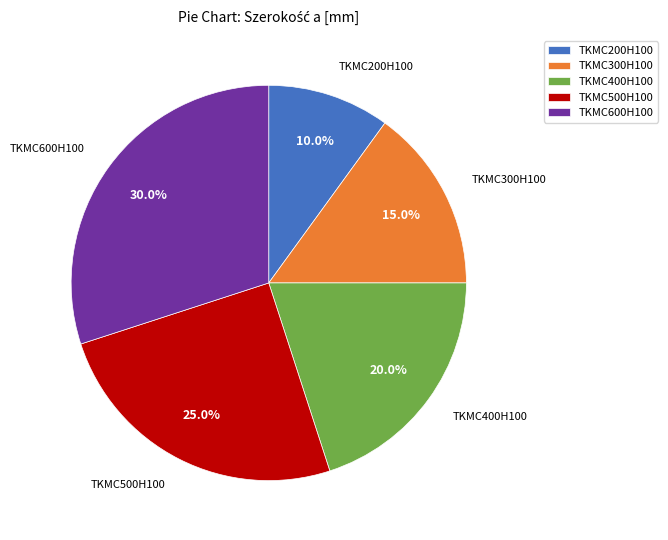

Does any single category account for the majority?

No